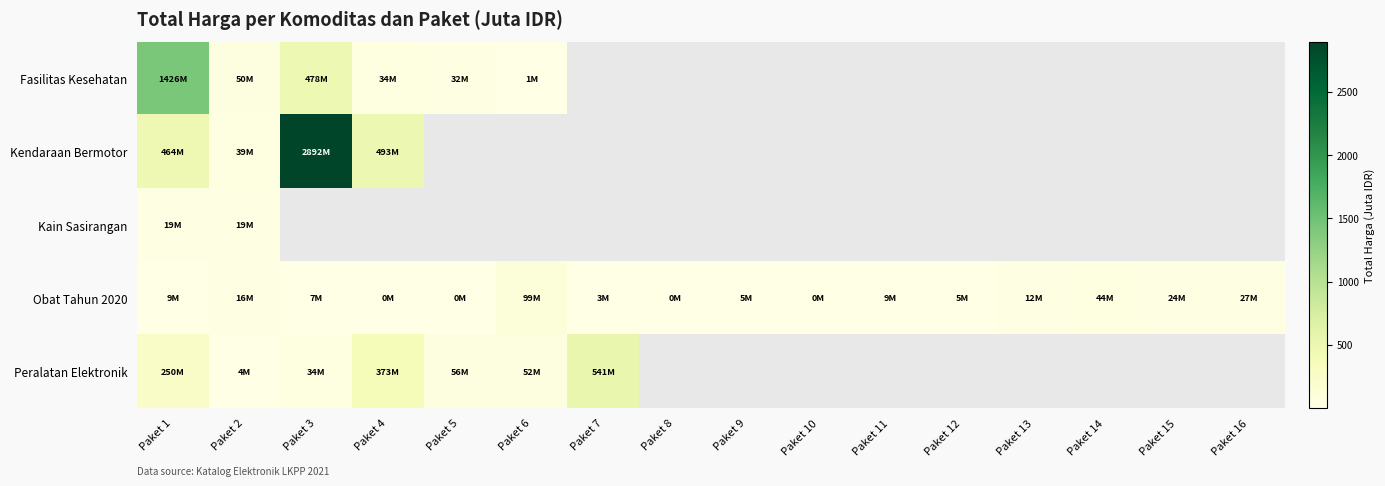

The value of Obat Tahun 2020 at Paket 2 is 8.2. True or false?

False